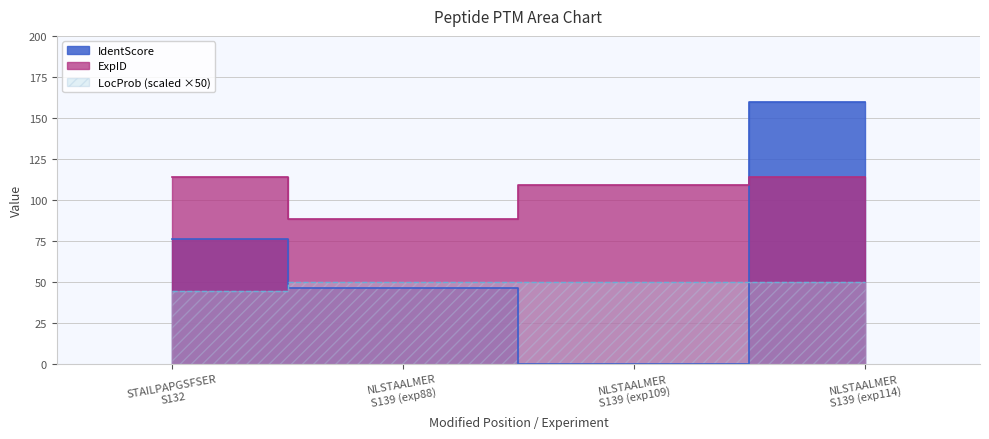

List the series in order of their peak value, highest first.

IdentScore, ExpID, LocProb